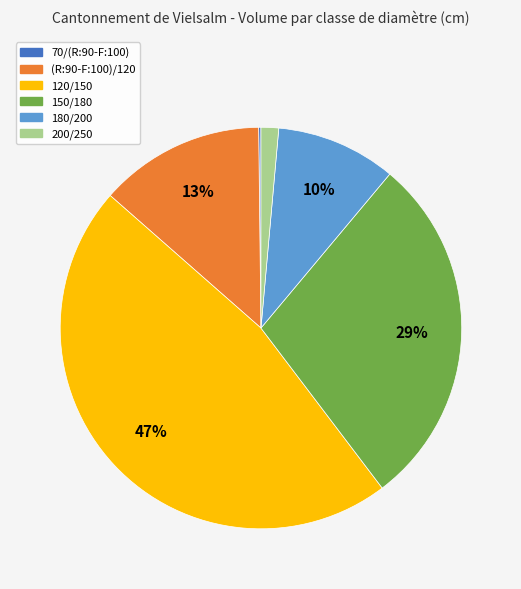

True or false: 120/150 accounts for 47% of the total.

True